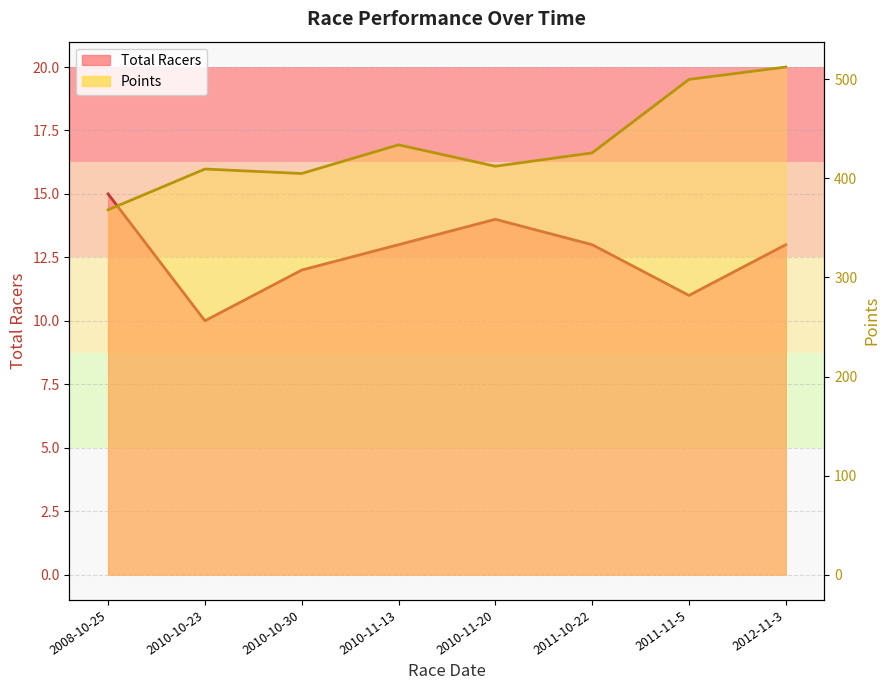

Reading left to right, list all the values displayed in this chart.

Total Racers: 15.0	10.0	12.0	13.0	14.0	13.0	11.0	13.0
Points: 368.3	409.5	405.0	433.9	412.3	425.8	500.0	512.5